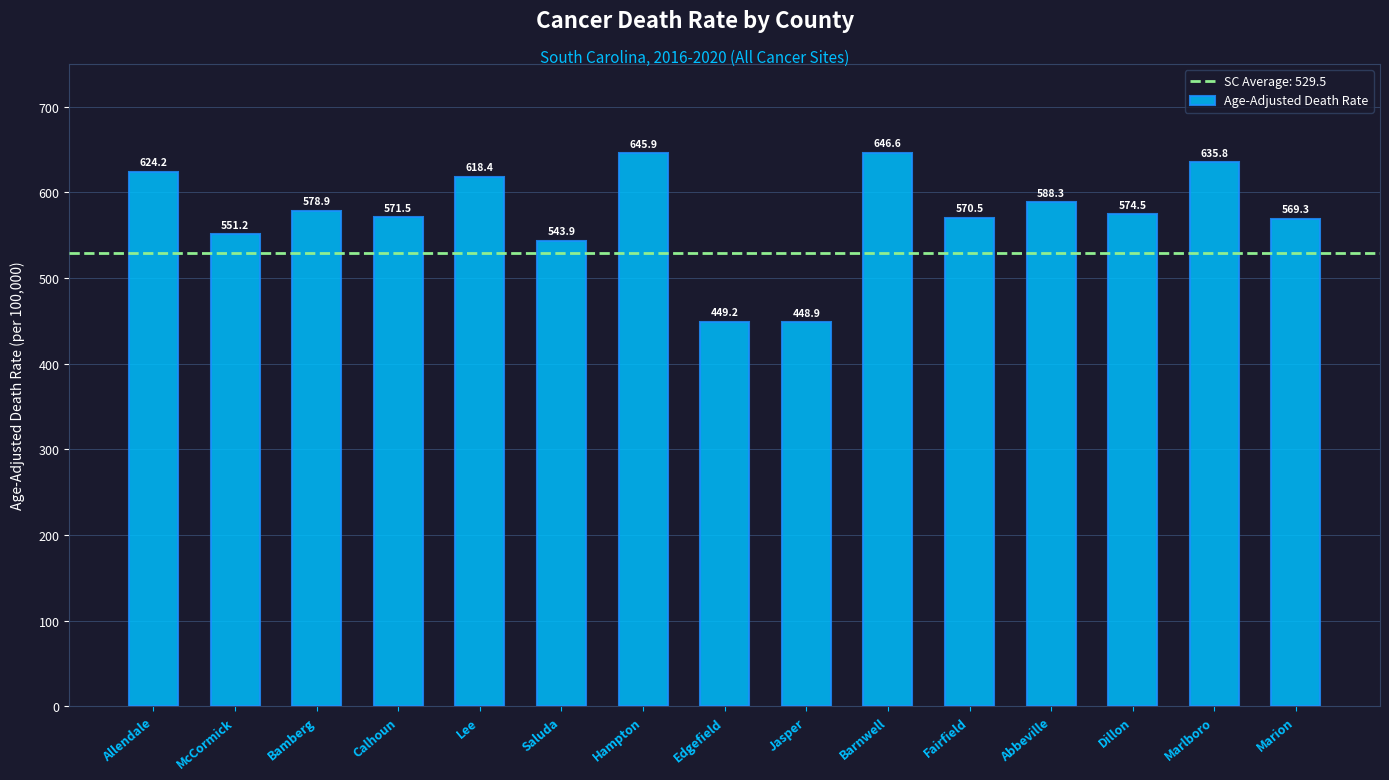

Which label corresponds to the largest value in the chart?

Barnwell